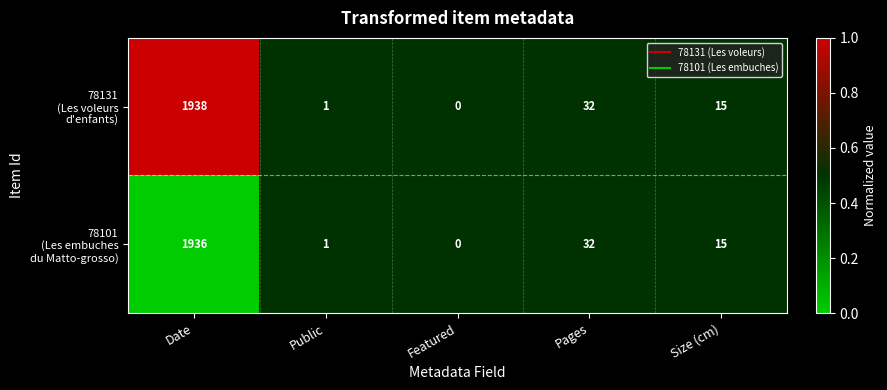

What is the greatest value displayed?

1938